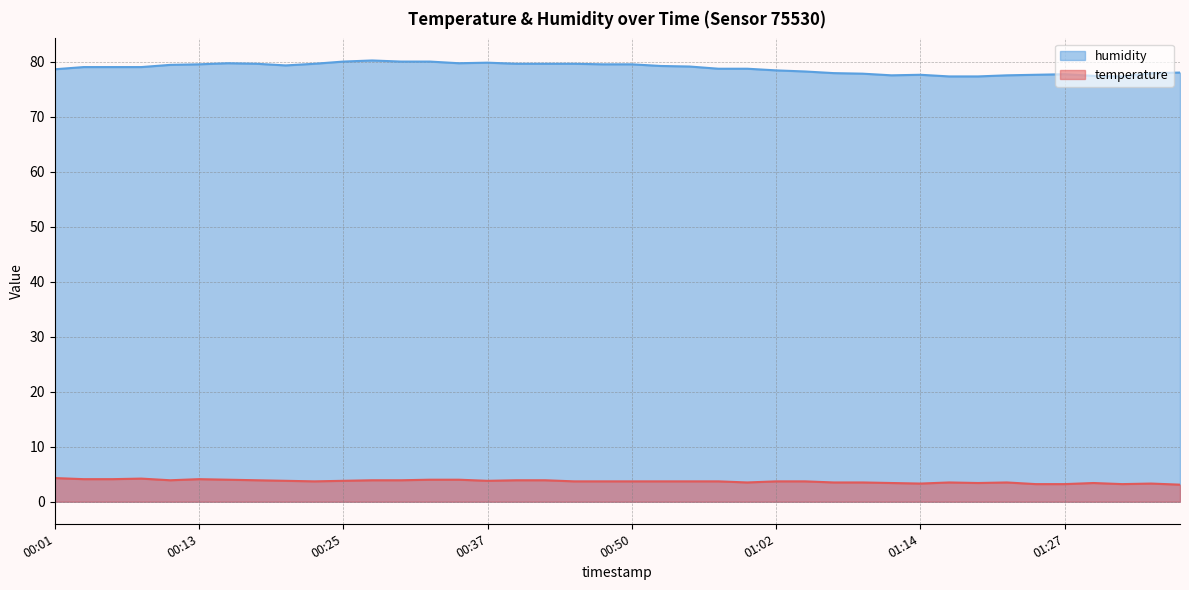

True or false: temperature and humidity intersect in this chart.

False